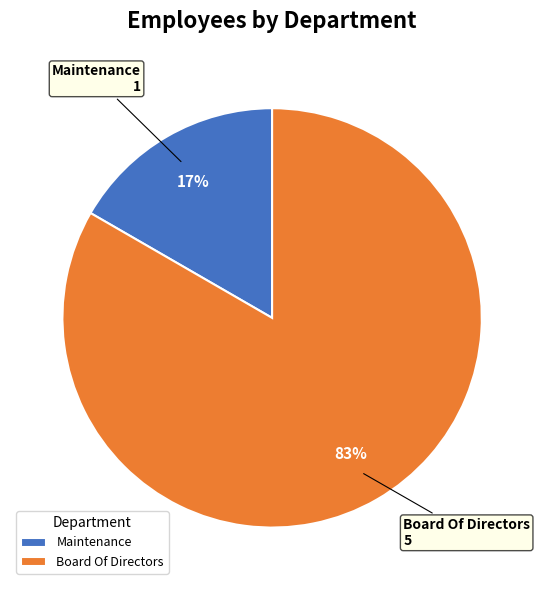

True or false: Board Of Directors accounts for 96% of the total.

False